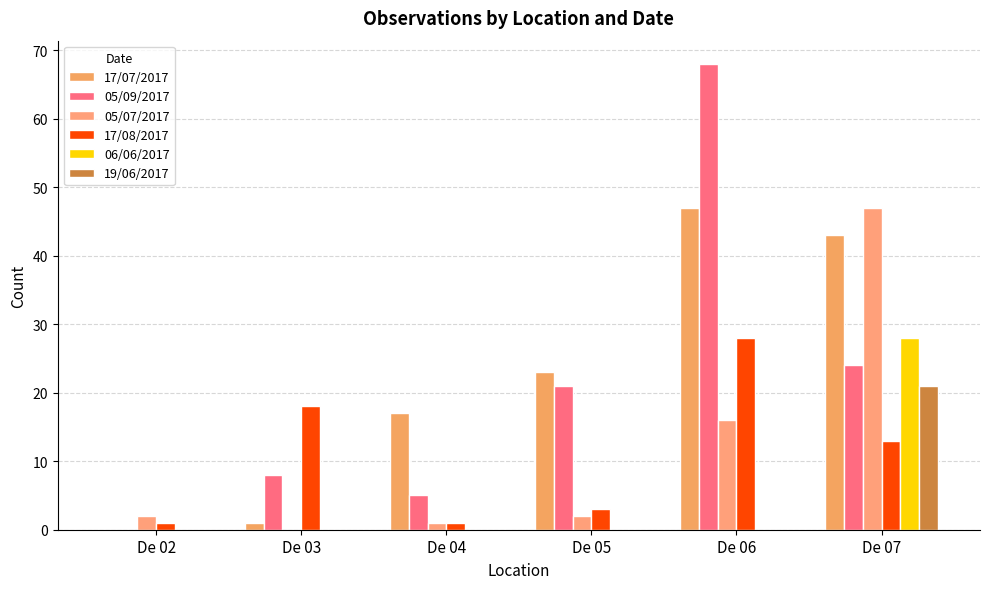

What is the total value across all series at De 03?

27